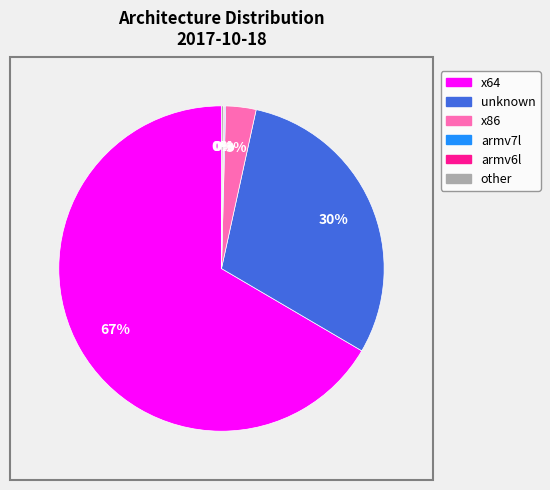

To the nearest percent, what is the average slice percentage?

17%